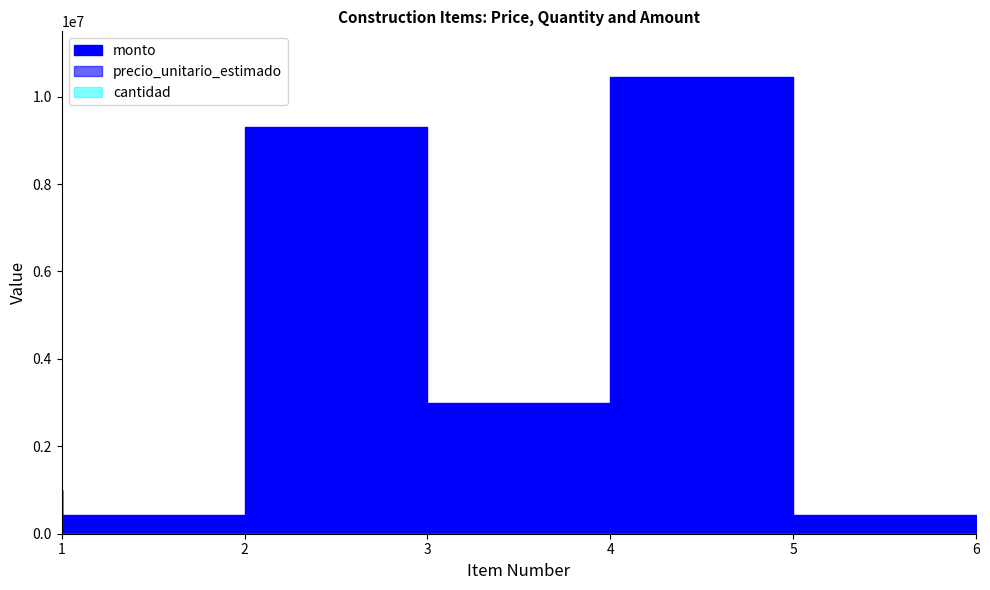

What are all the series names shown in the legend?

precio_unitario_estimado, cantidad, monto